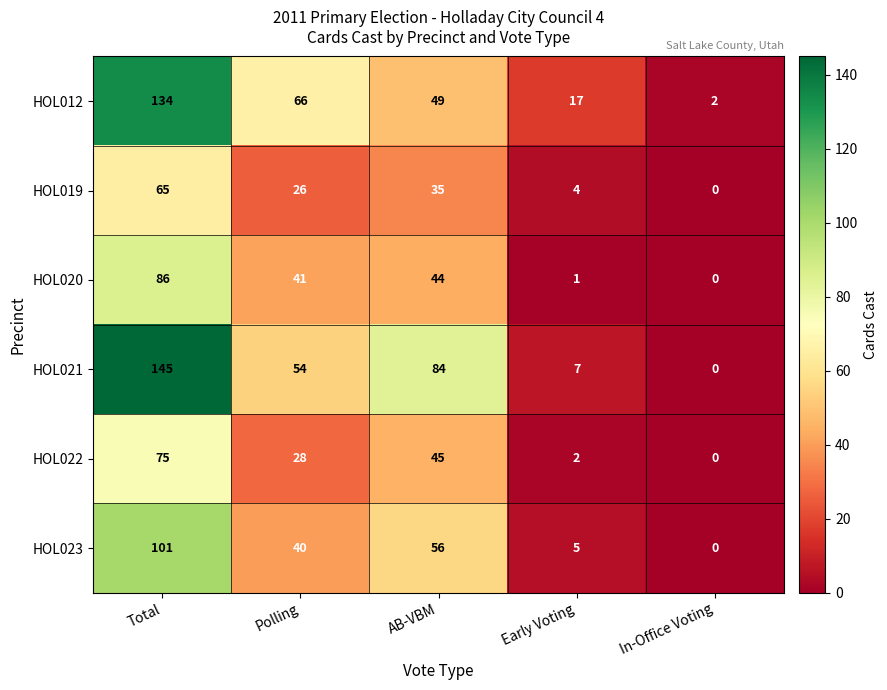

List the series in order of their peak value, lowest first.

HOL019, HOL022, HOL020, HOL023, HOL012, HOL021